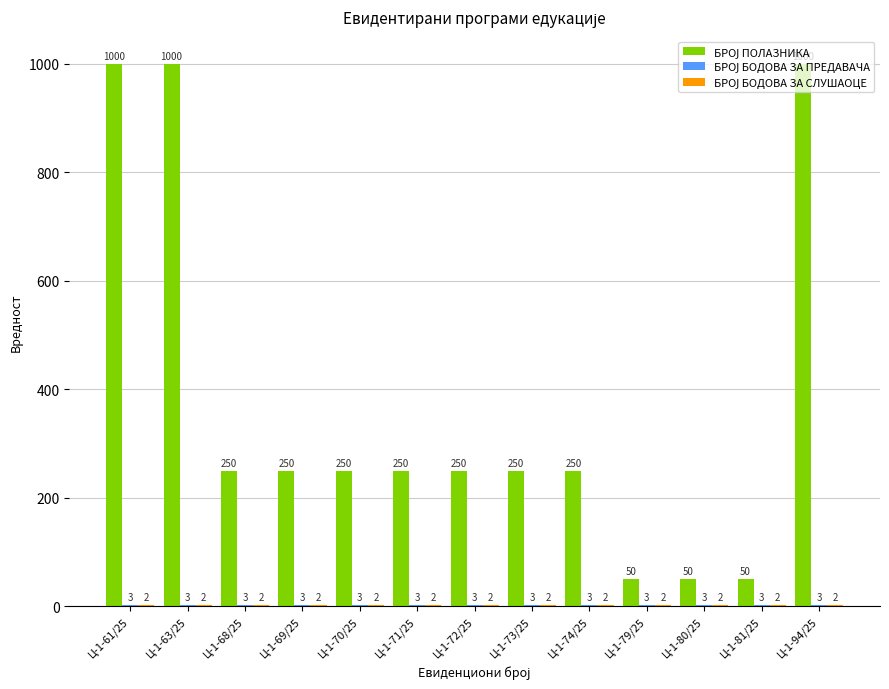

What is the maximum value shown in the chart?

1000